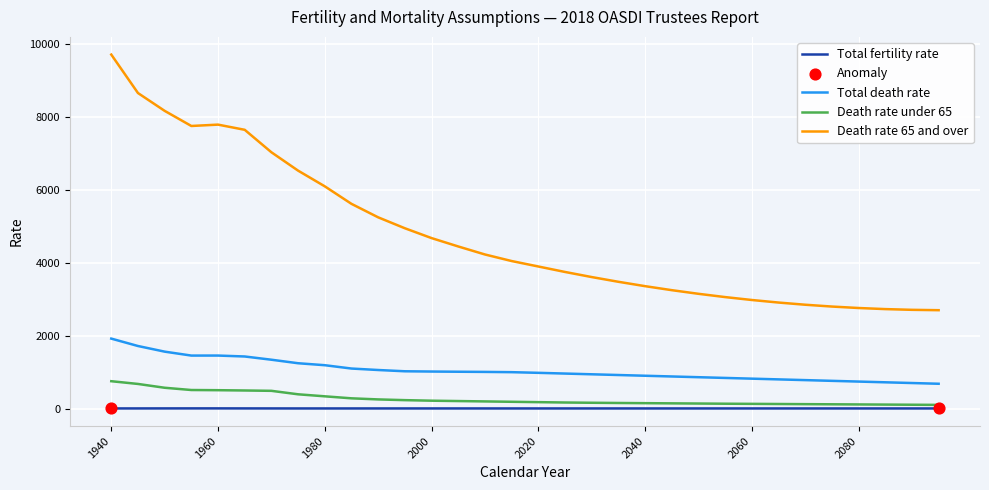

Which series has the largest total across all categories?

Death rate 65 and over